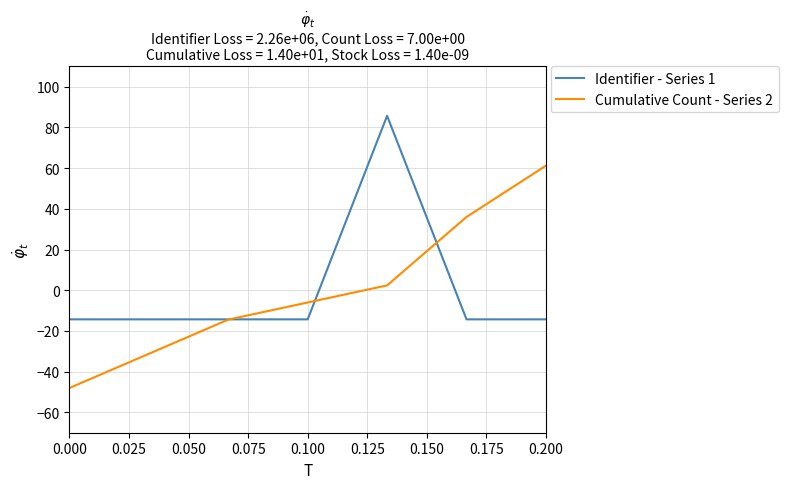

What is the lowest value of the Identifier - Series 1 series?

-14.3